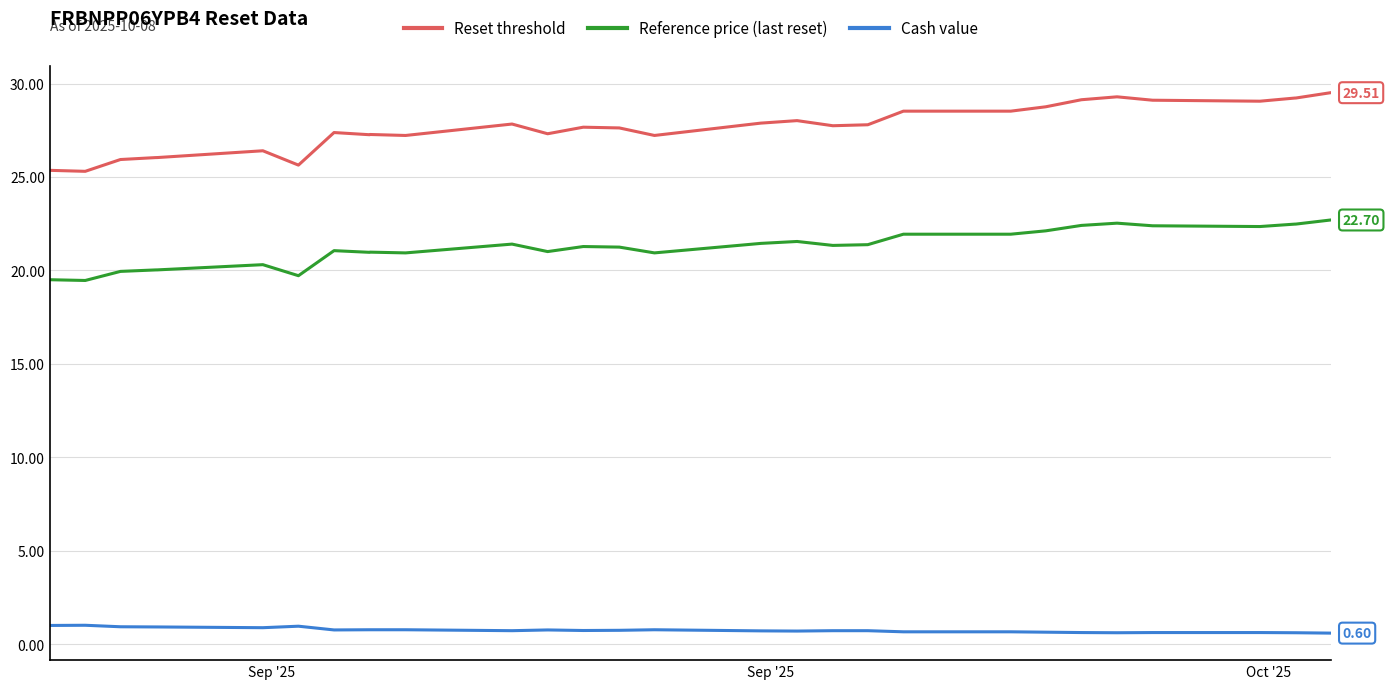

True or false: Reset threshold and Cash value intersect in this chart.

False